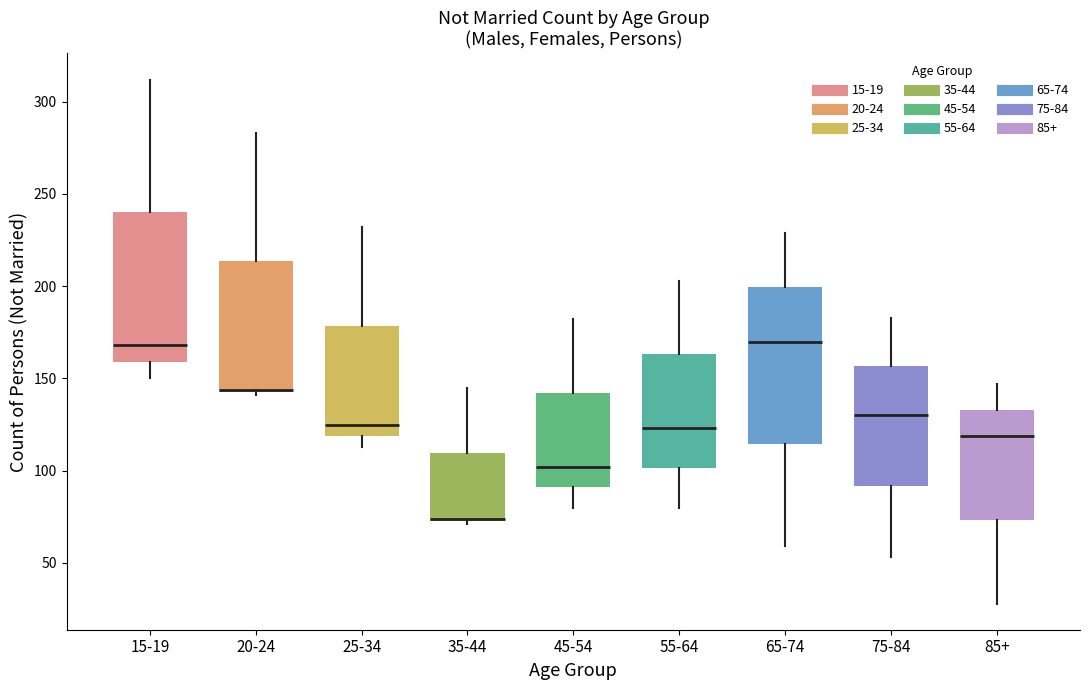

Reading left to right, transcribe this box plot: for each box, give where its median line is, the range the box spans, and where its two whiskers end, as read against the y-axis. The values are not printed on the chart, so give them approximately, as read against the axis.

15-19: median 170, box 160 to 240, whiskers 150 to 310
20-24: median 145, box 145 to 215, whiskers 140 to 285
25-34: median 125, box 120 to 180, whiskers 115 to 230
35-44: median 75, box 75 to 110, whiskers 70 to 145
45-54: median 100, box 90 to 140, whiskers 80 to 180
55-64: median 125, box 100 to 165, whiskers 80 to 205
65-74: median 170, box 115 to 200, whiskers 60 to 230
75-84: median 130, box 90 to 155, whiskers 55 to 185
85+: median 120, box 75 to 135, whiskers 30 to 145